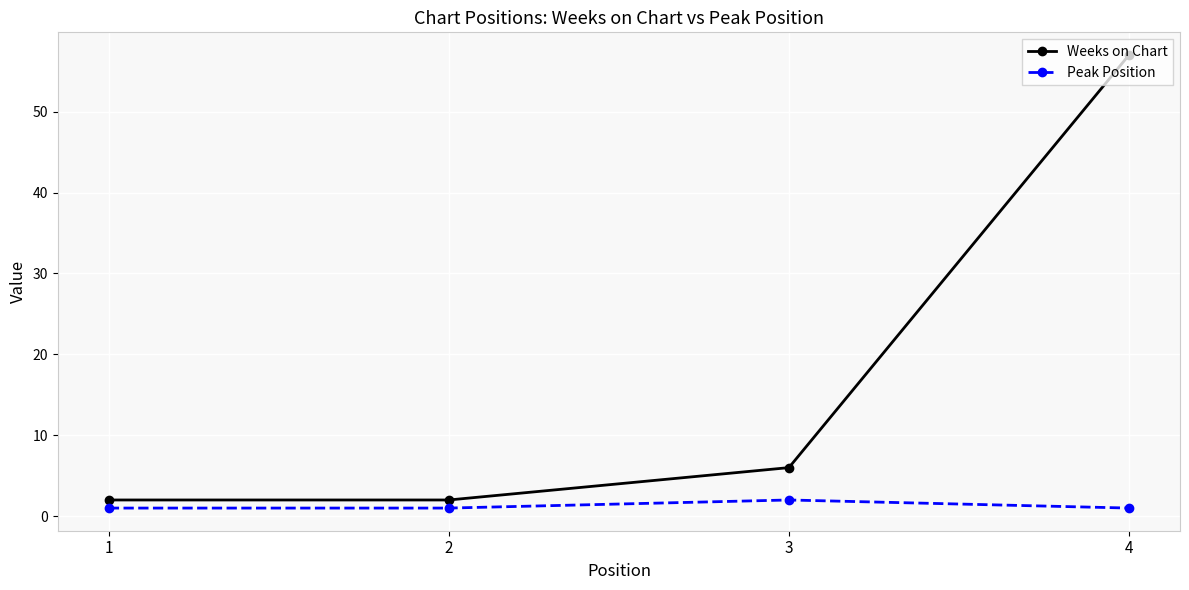

The value of Weeks on Chart at 4 is 91. True or false?

False